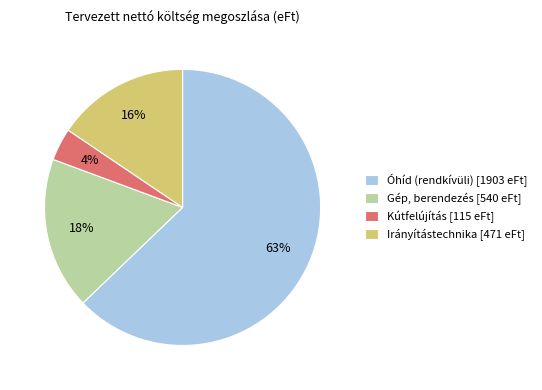

To the nearest percent, what is the combined percentage of Óhíd (rendkívüli) [1903 eFt] and Irányítástechnika [471 eFt]?

78%